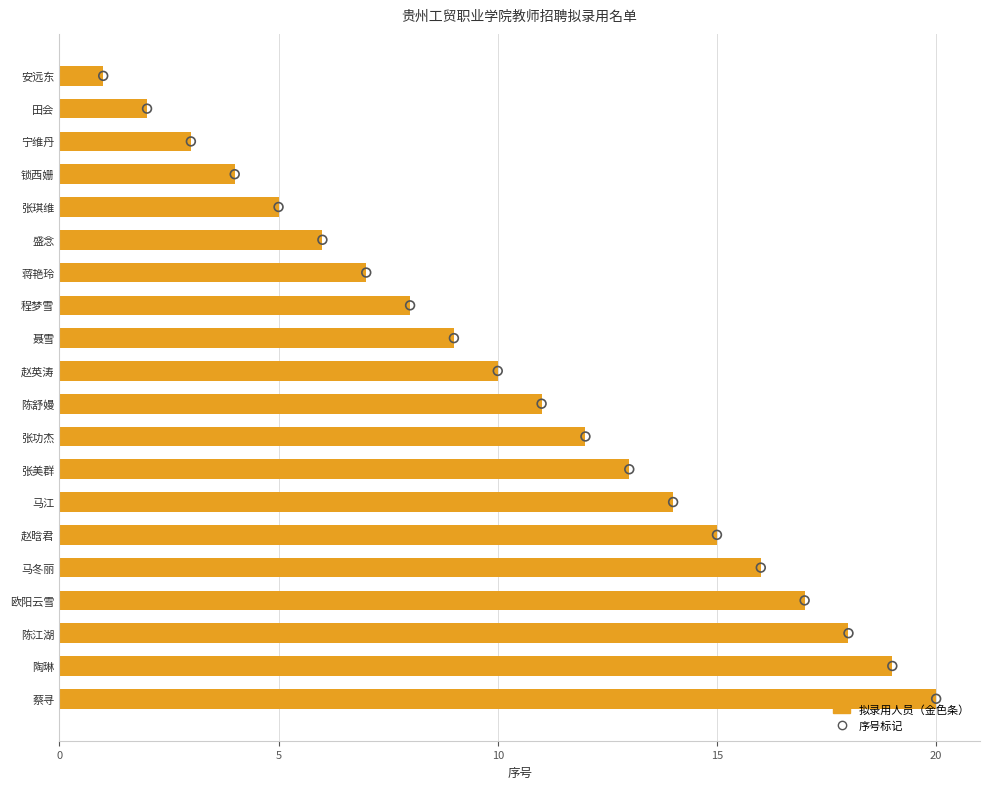

At how many categories does at least one series exceed 1?

19